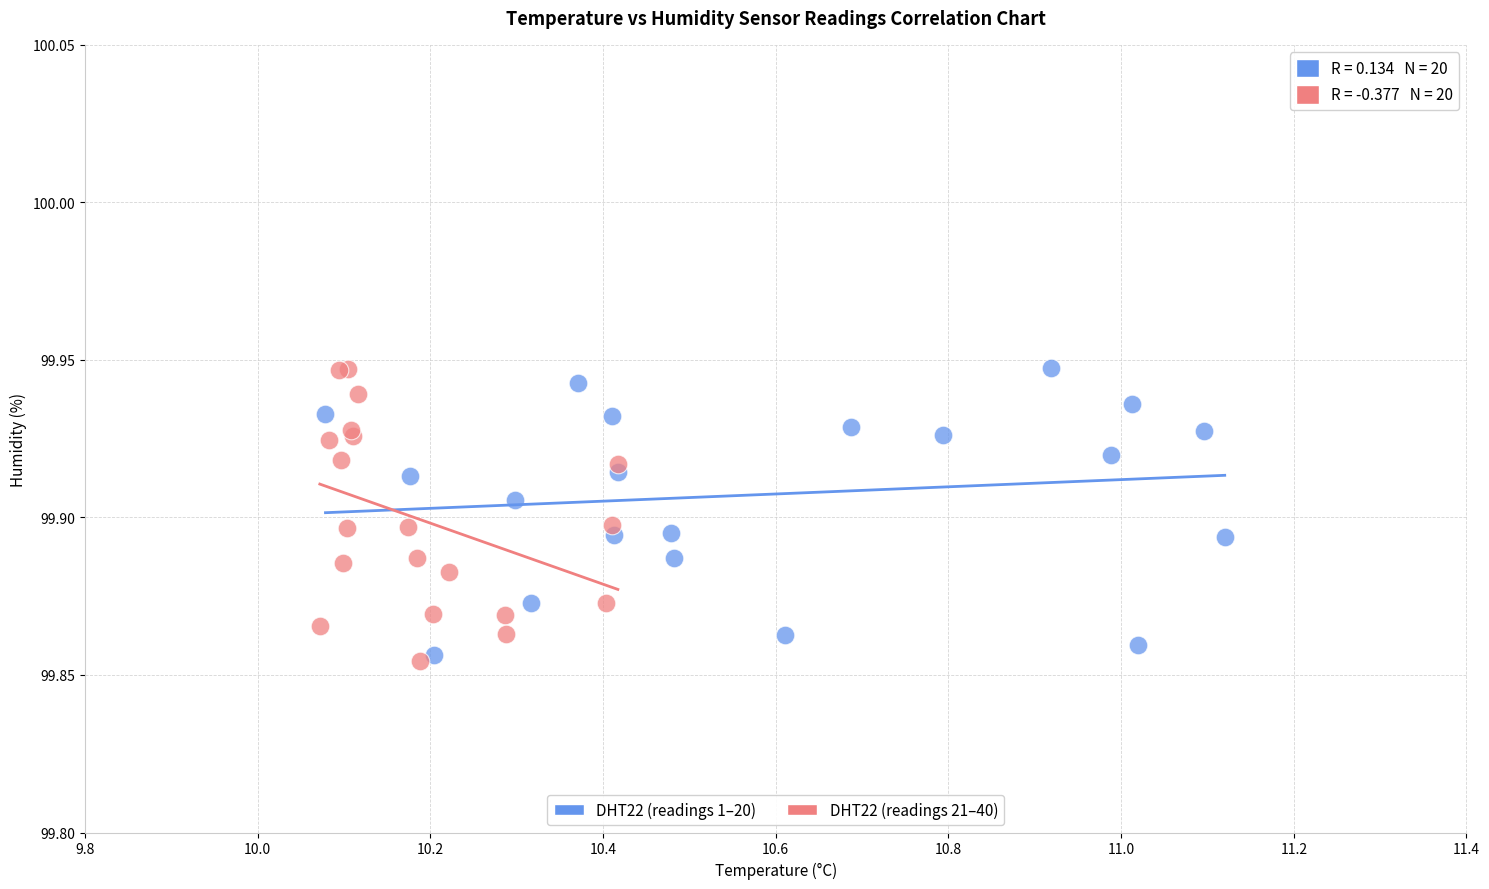

What are all the series names shown in the legend?

DHT22 (readings 1–20), DHT22 (readings 21–40)